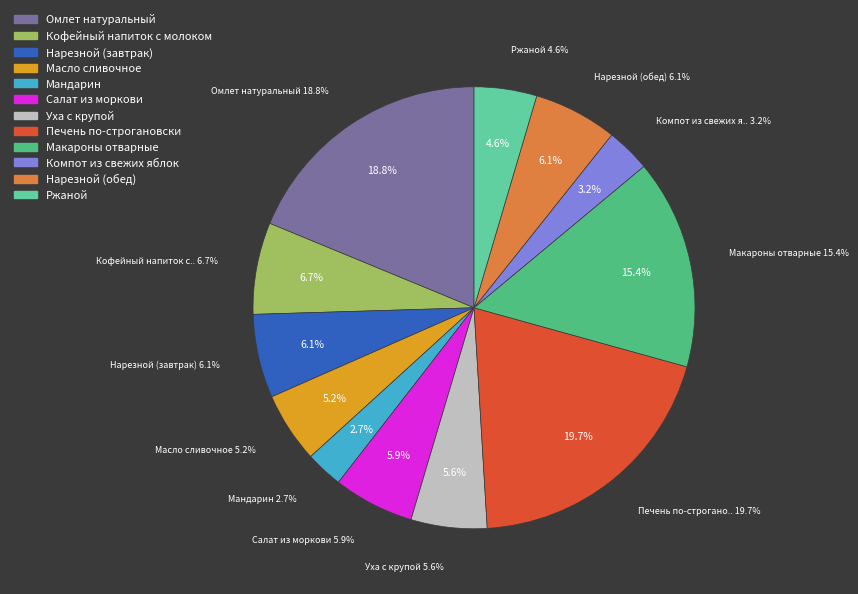

Is Мандарин the majority of the pie?

No